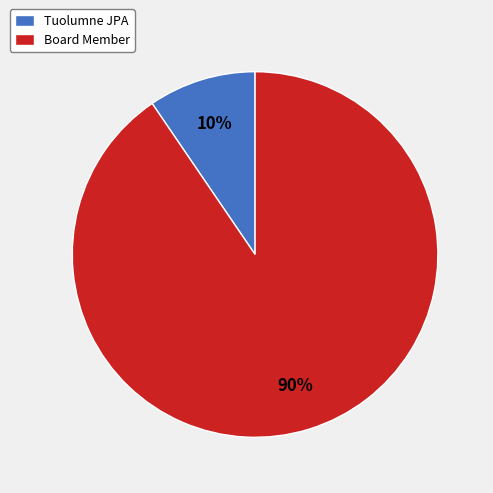

Approximately how many times larger is the value at Tuolumne JPA compared to Board Member?

0.1